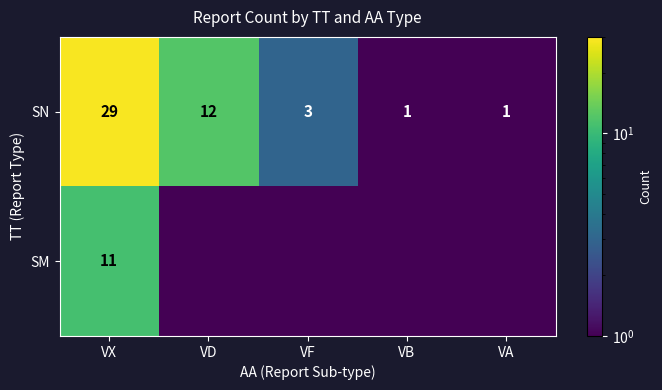

Is the value of SN at VF greater than the value of SM at VF?

Yes